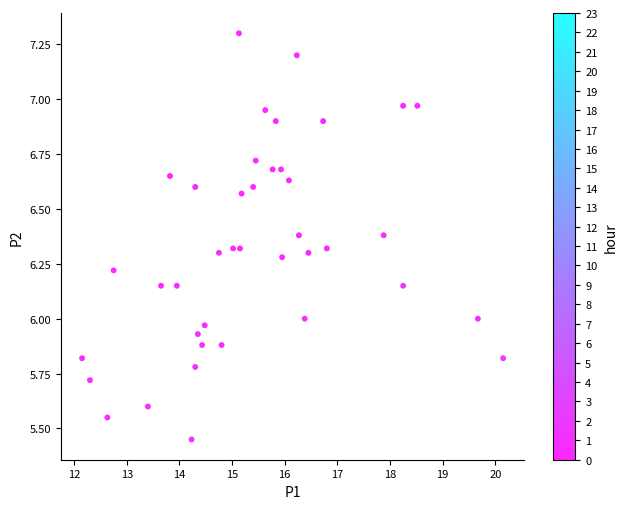

What is the range of X values (max minus min)?

8.0